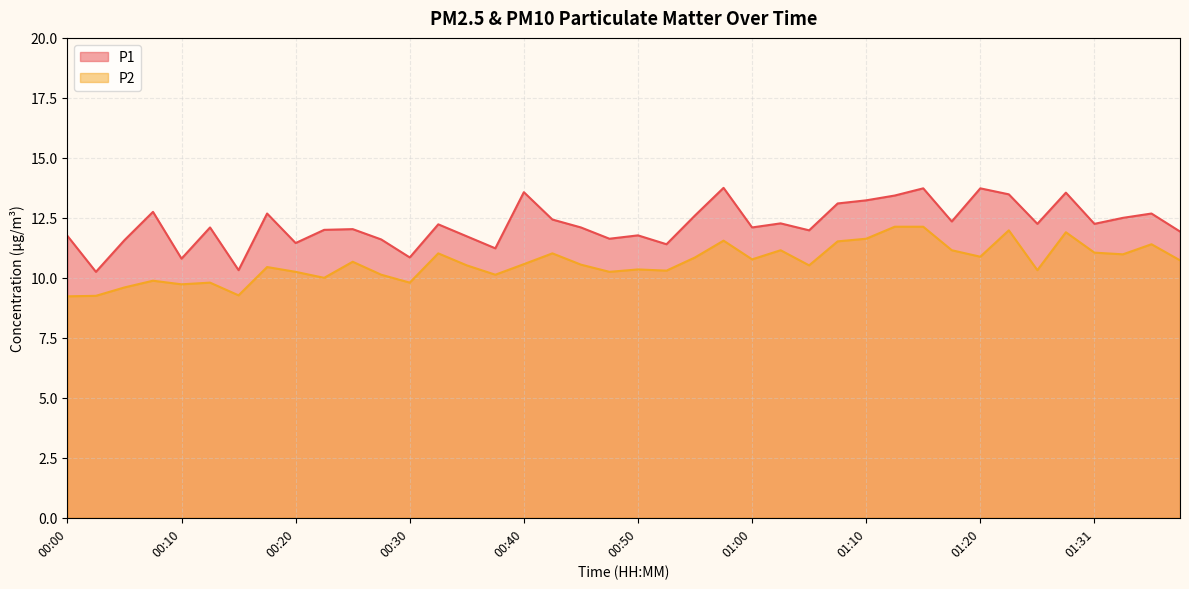

Does the chart have visible grid lines?

Yes